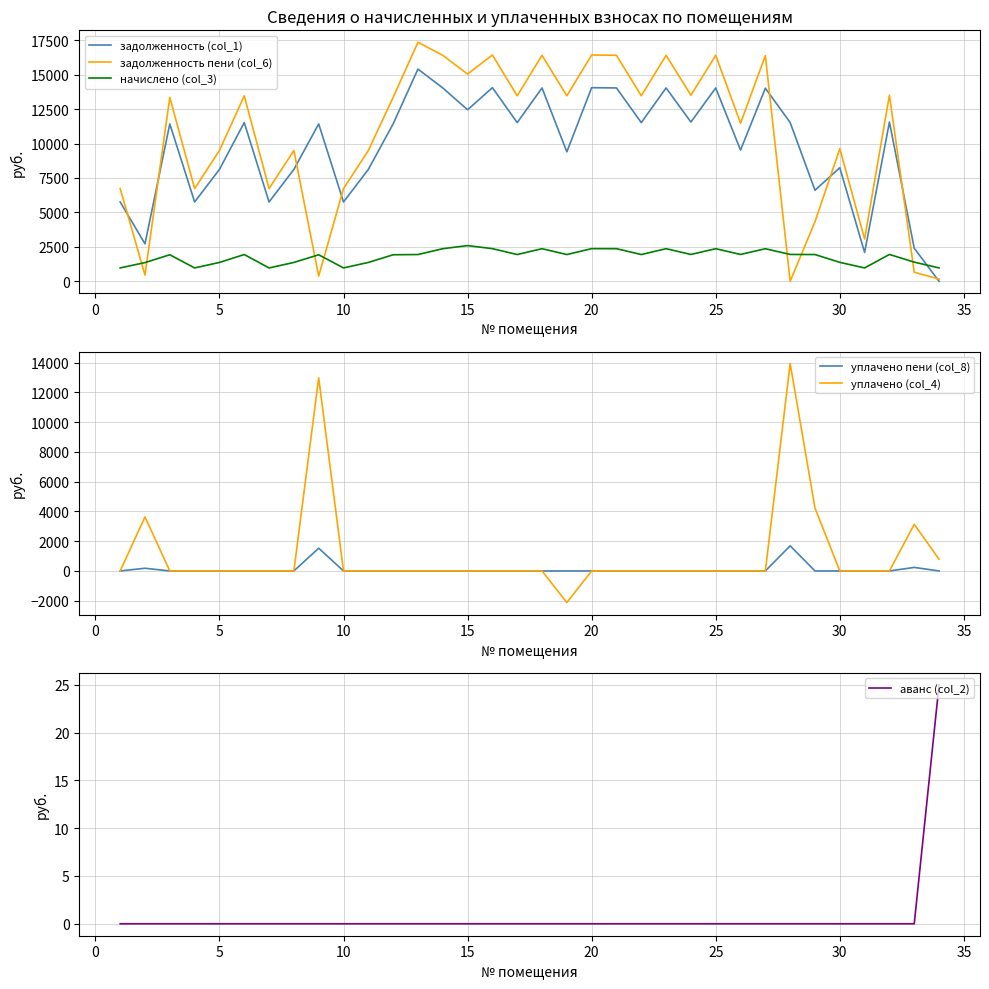

The аванс (col_2) series shows 0 at 30. True or false?

True